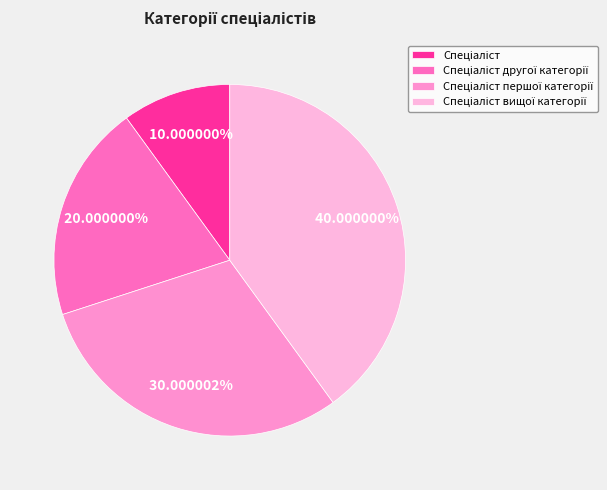

Is there a majority slice in this chart?

No